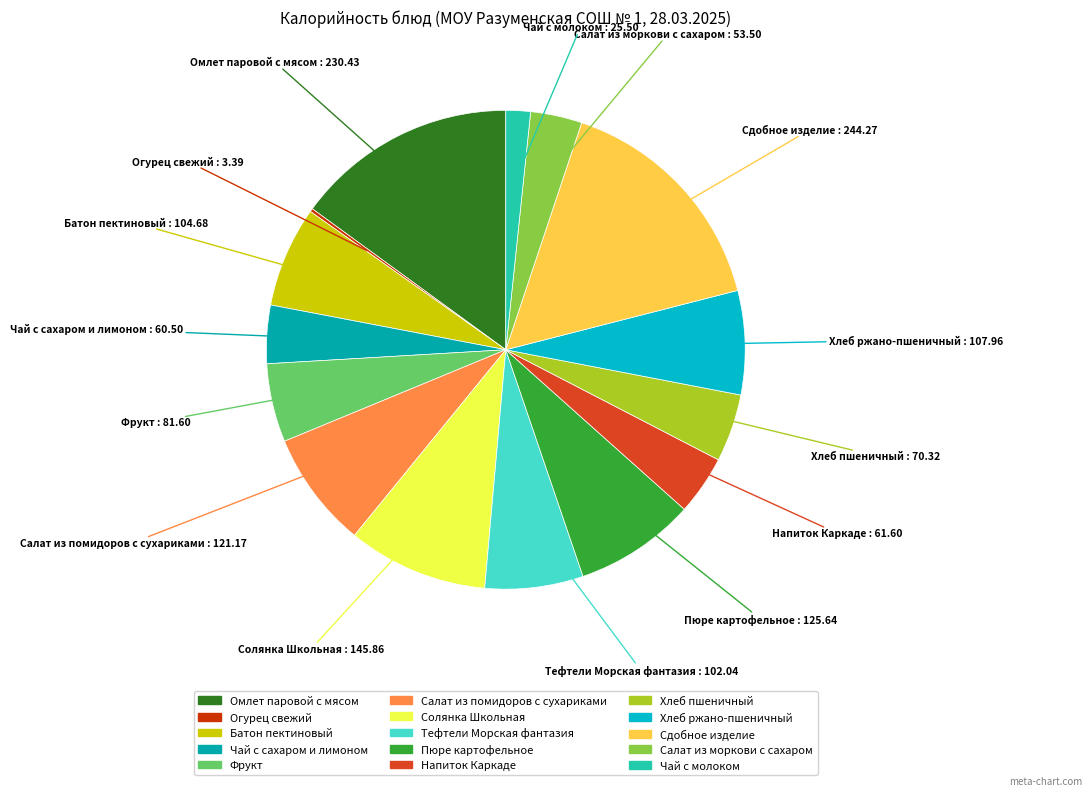

Is it true that Салат из помидоров с сухариками is 8% of the pie?

True